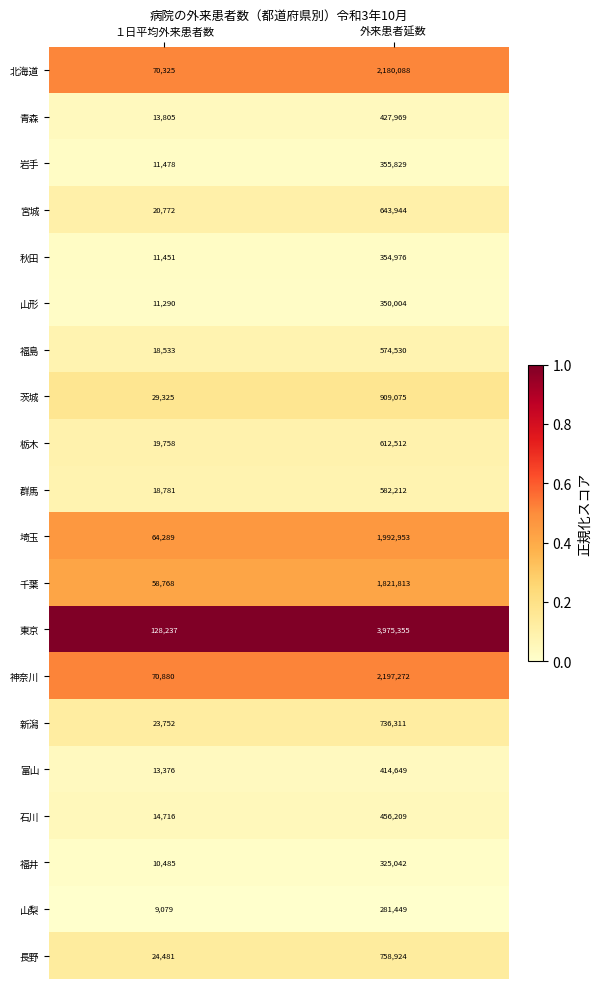

At １日平均外来患者数, list the series in order from smallest to largest.

山梨, 福井, 山形, 秋田, 岩手, 富山, 青森, 石川, 福島, 群馬, 栃木, 宮城, 新潟, 長野, 茨城, 千葉, 埼玉, 北海道, 神奈川, 東京